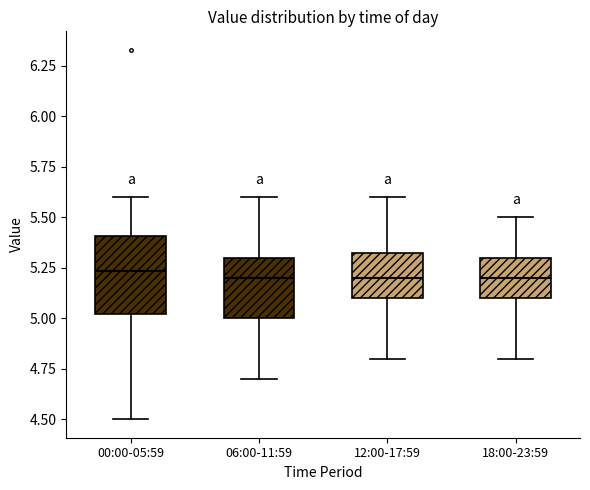

Reading left to right, read every box against the y-axis: the position of its median line, the range the box covers, and the ends of its whiskers. The values are not printed on the chart, so give them approximately, as read against the axis.

00:00-05:59: median 5.25, box 5.00 to 5.40, whiskers 4.50 to 5.60
06:00-11:59: median 5.20, box 5.00 to 5.30, whiskers 4.70 to 5.60
12:00-17:59: median 5.20, box 5.10 to 5.35, whiskers 4.80 to 5.60
18:00-23:59: median 5.20, box 5.10 to 5.30, whiskers 4.80 to 5.50